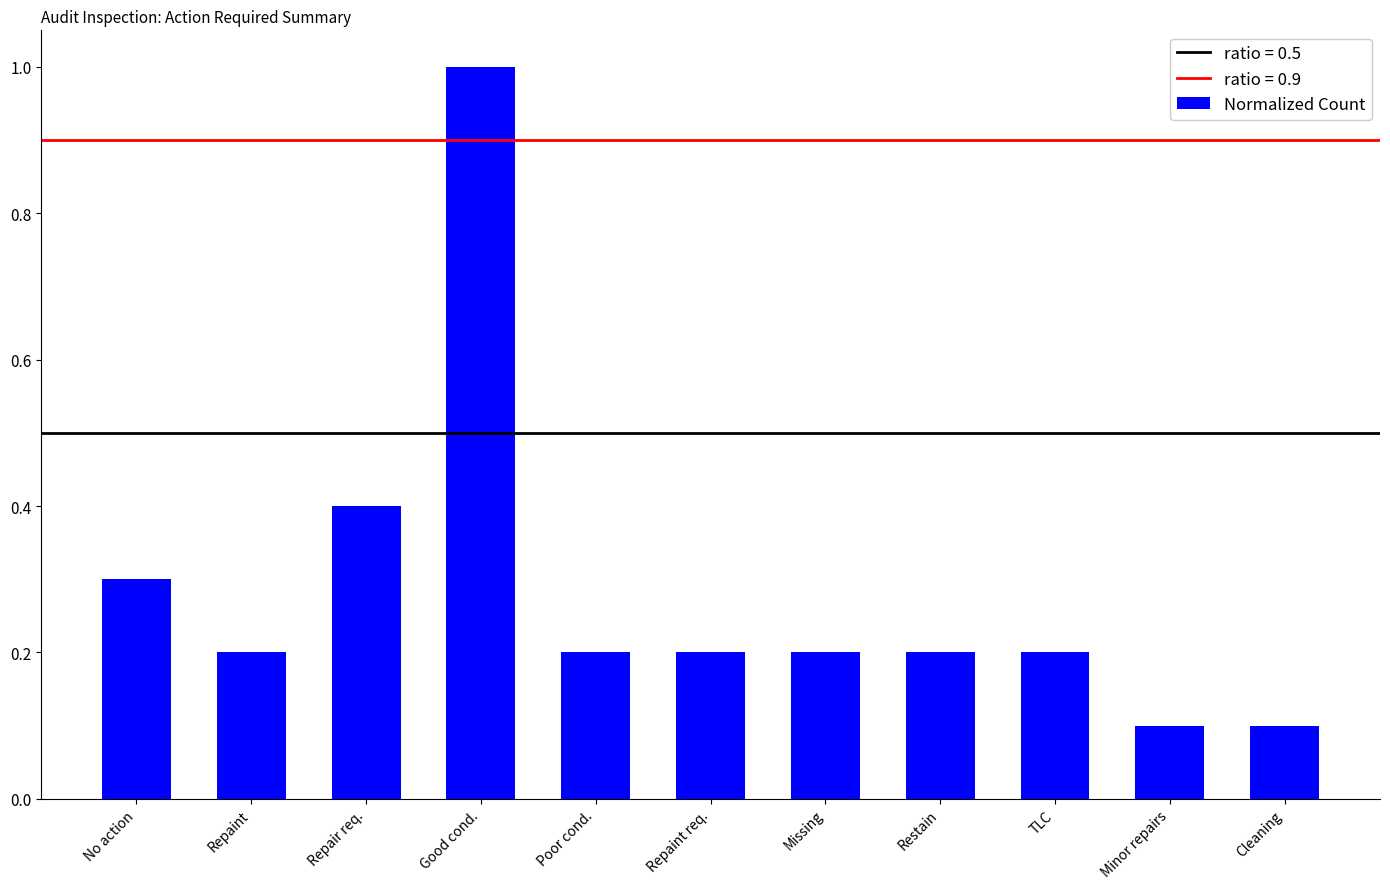

How many values are between 0 and 1?

11